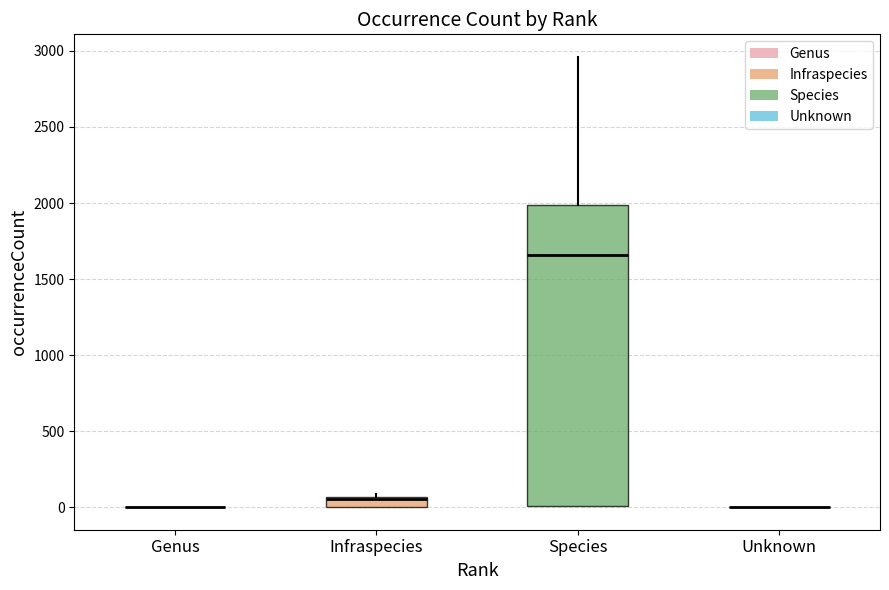

Which box is the tallest, from its lower edge to its upper edge?

Species